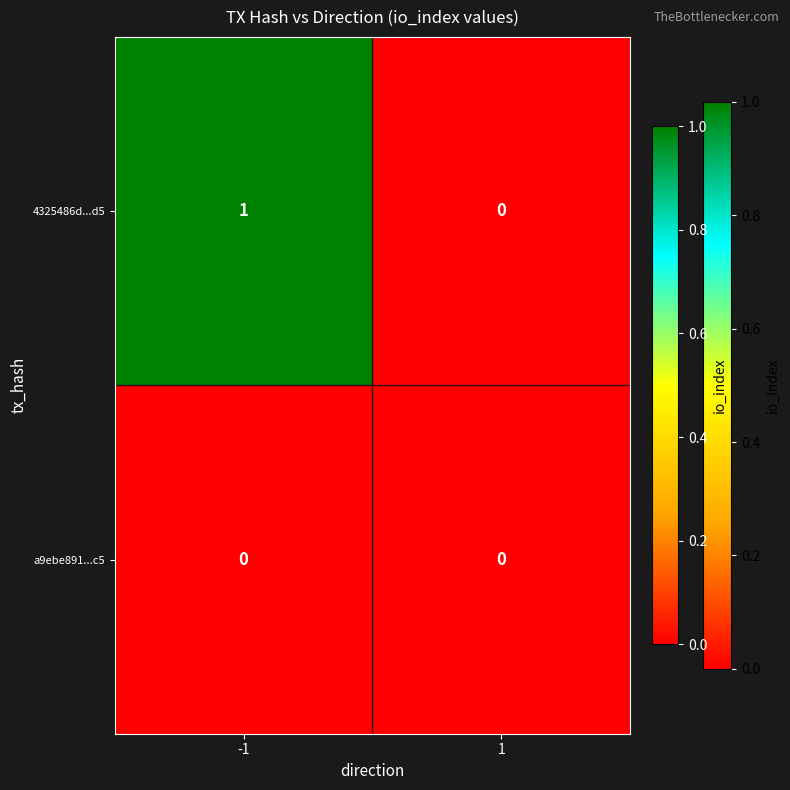

True or false: 4325486d...d5 has a value of -1 at 1.

False